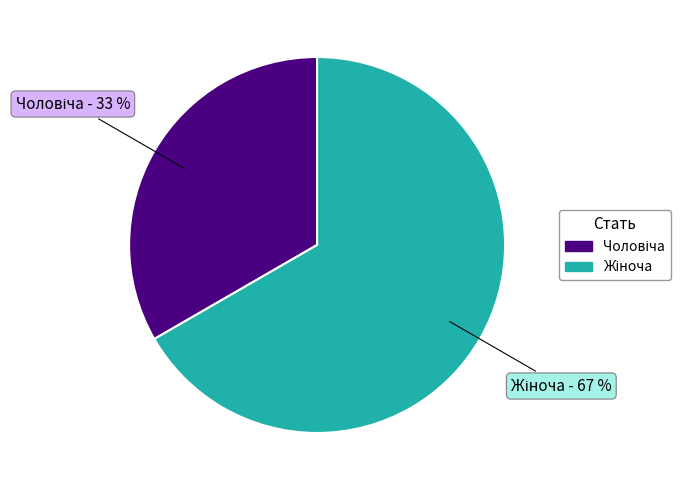

Is there any slice that represents more than half of the pie?

Yes